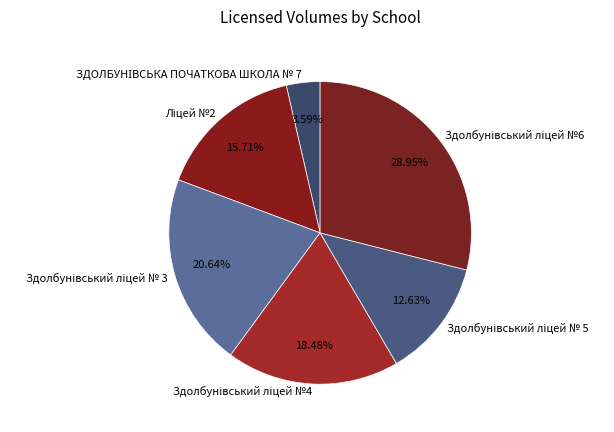

Count the number of slices in the pie.

6